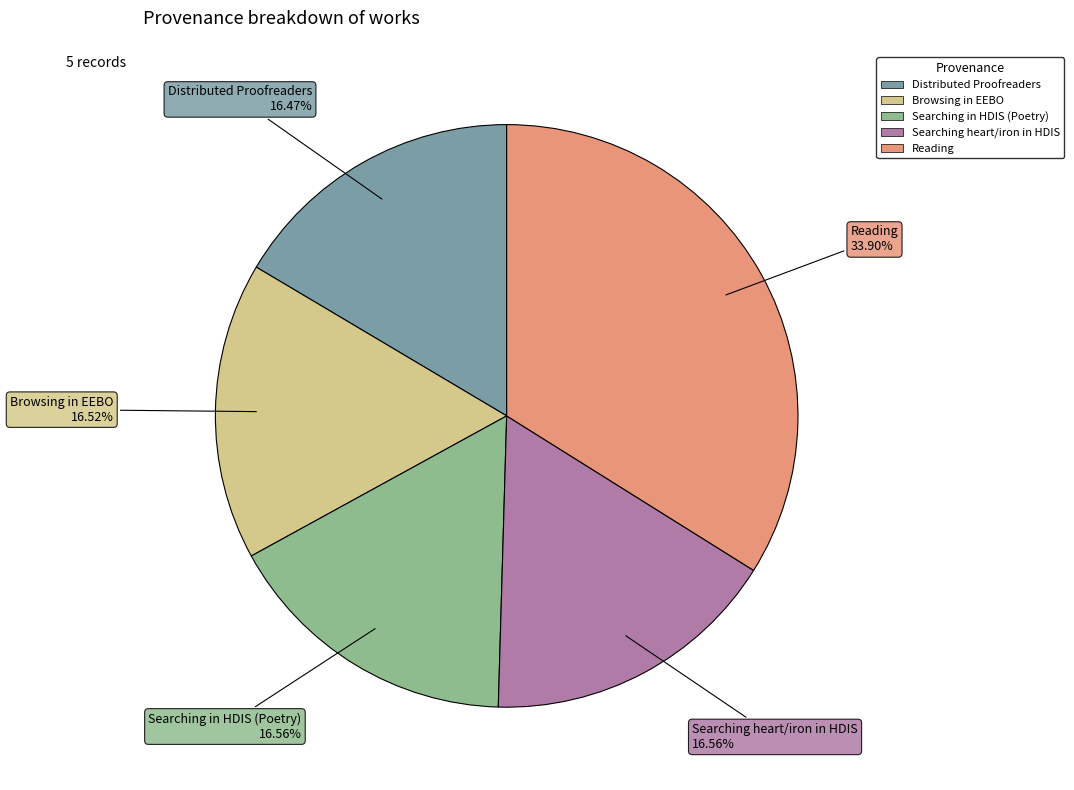

What is the ratio of the value at Searching in HDIS (Poetry) to the value at Distributed Proofreaders?

1.0